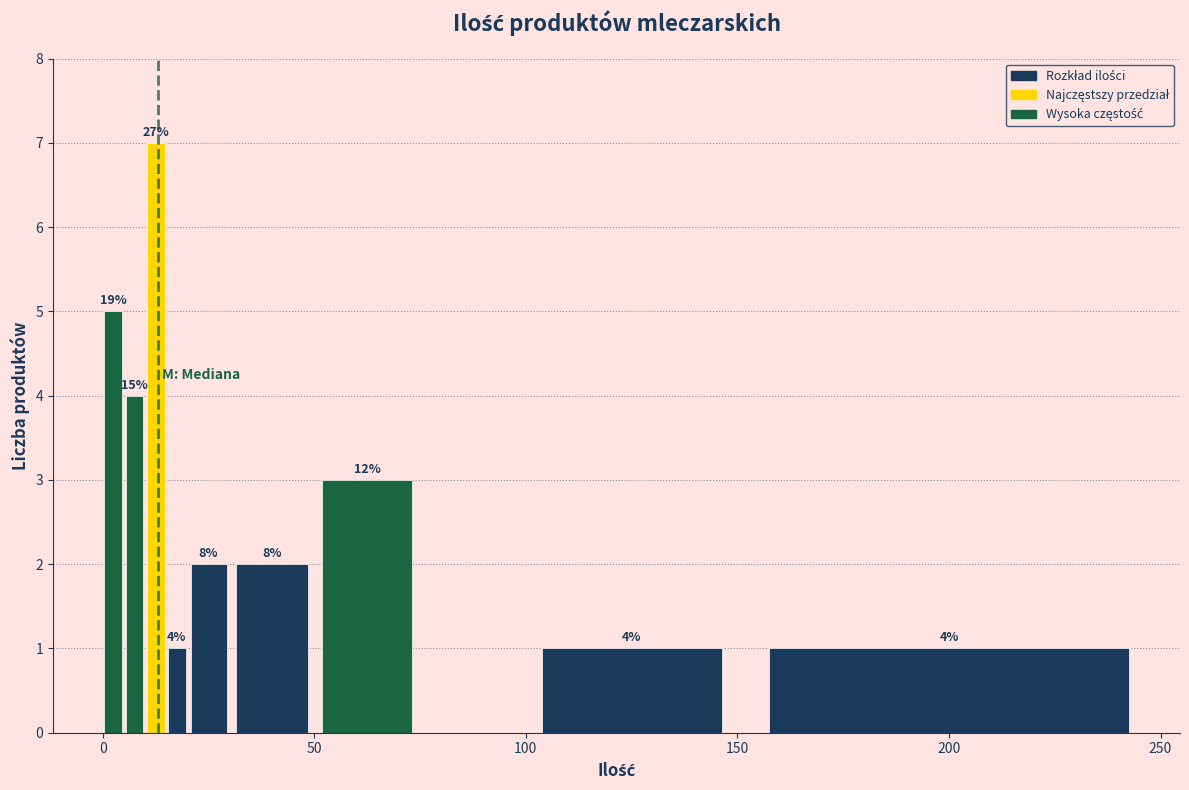

Read against the x-axis, roughly where is the centre of the tallest bar?

15